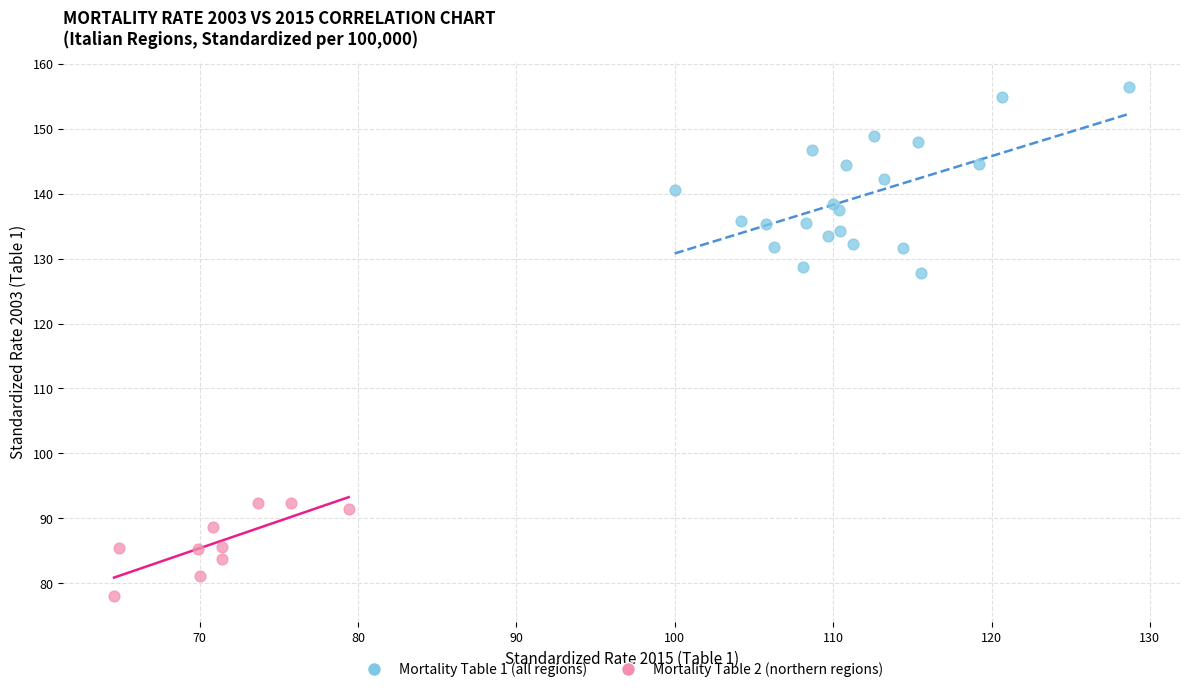

Which series reaches the minimum Y coordinate?

Mortality Table 2 (northern regions)